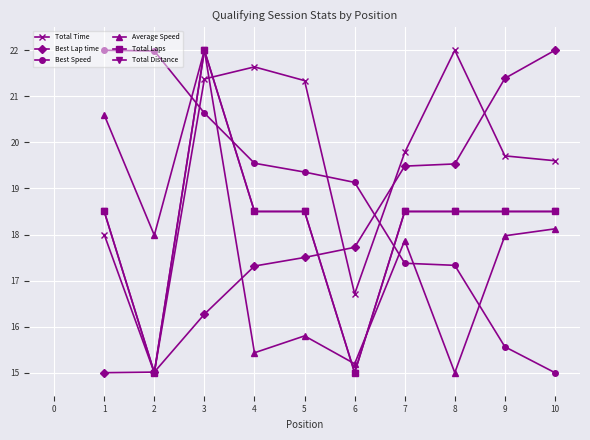

Is this an area chart (filled region under the line)?

No